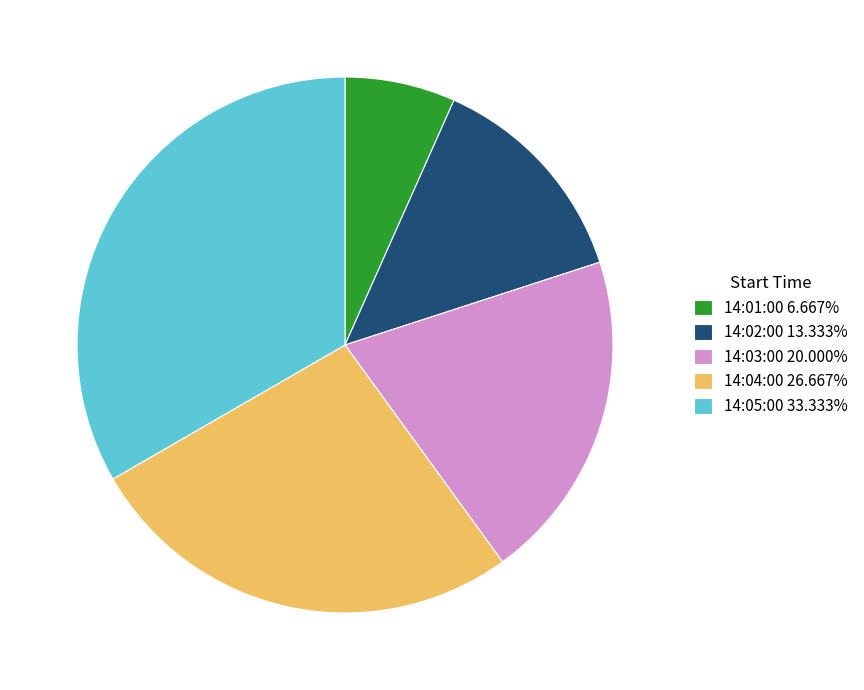

Which category has the biggest portion of the pie?

14:05:00